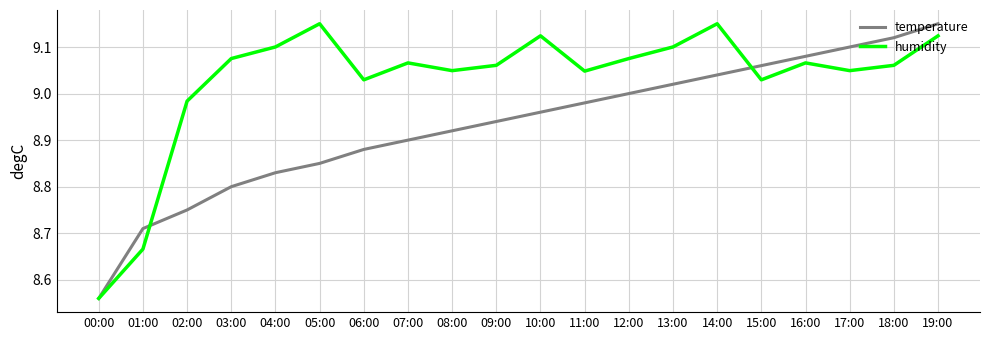

Does the chart have visible grid lines?

Yes